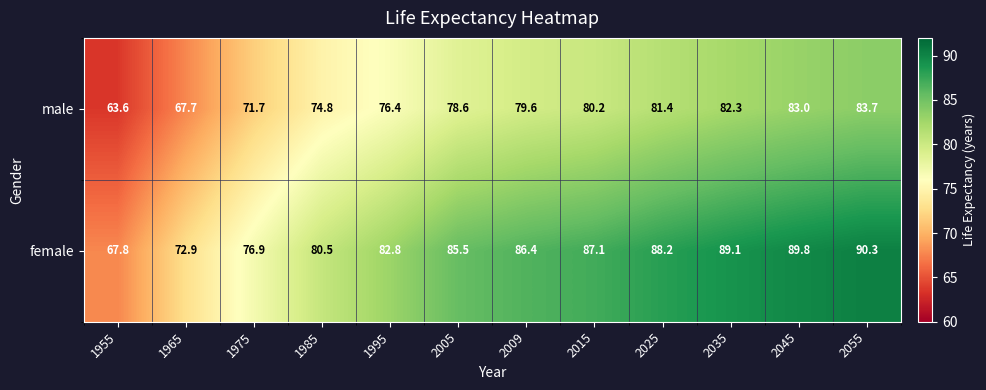

Where does the female series first go above 86?

2009